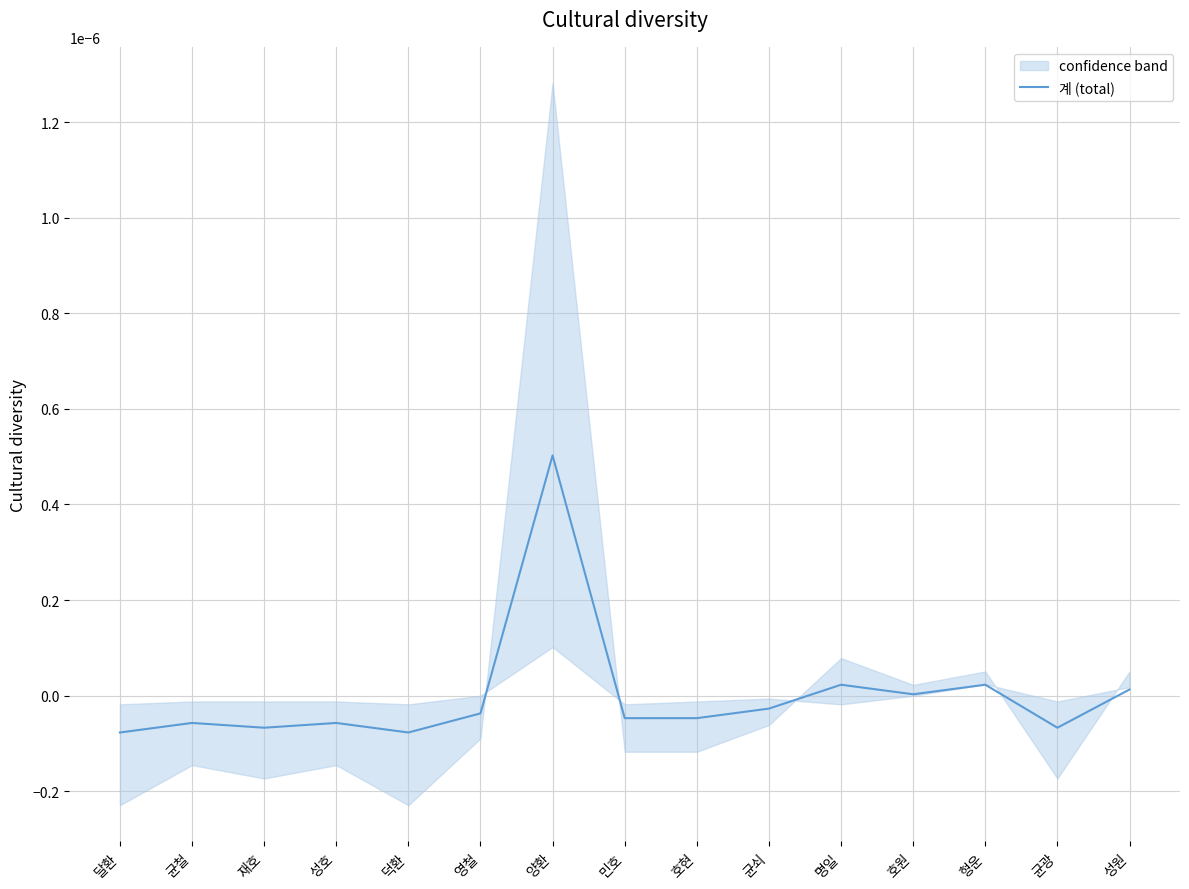

Does the chart have visible grid lines?

Yes